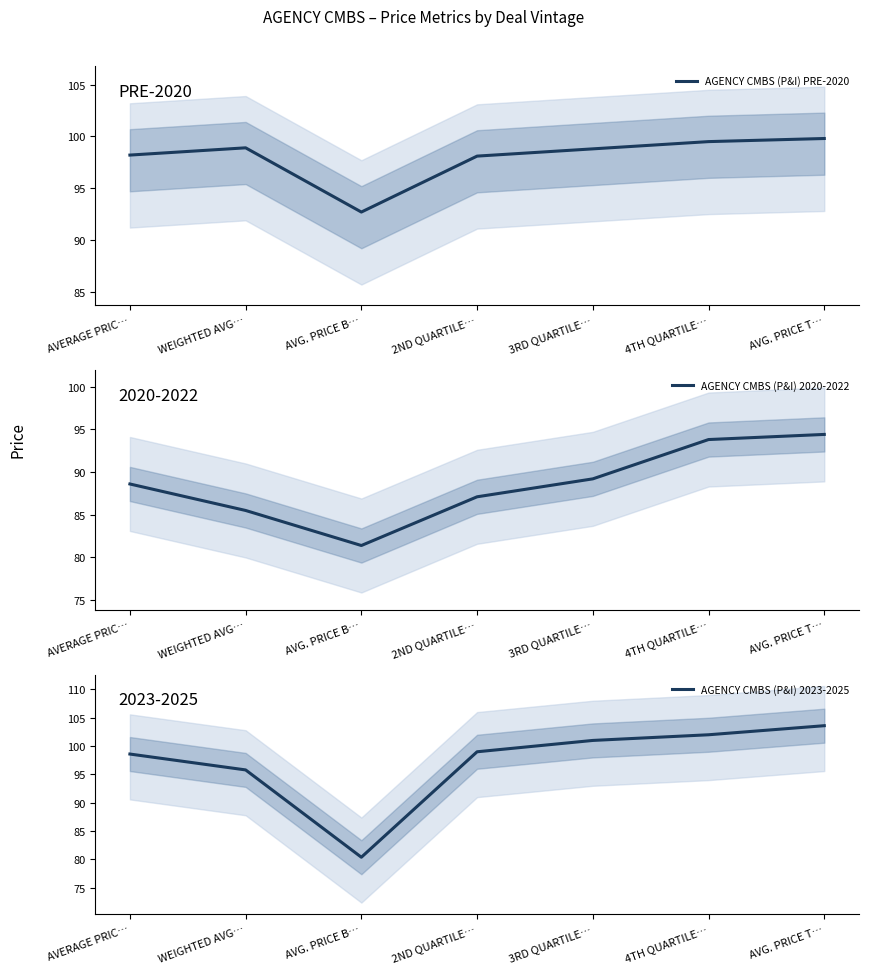

What is the label of the 2nd point from the right?

4TH QUARTILE…